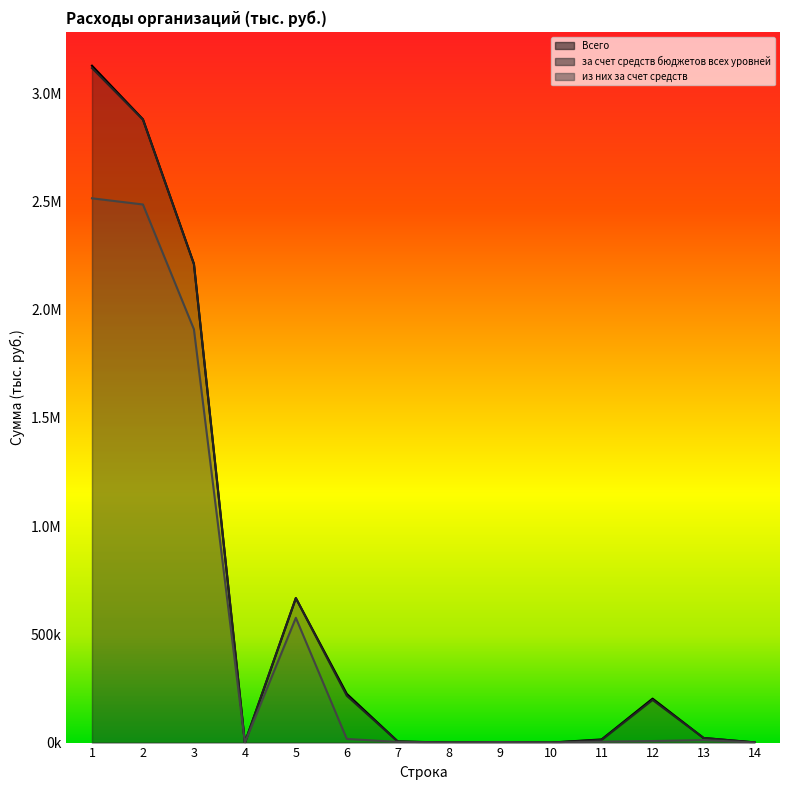

The value of из них за счет средств at 12 is 7106.0. True or false?

True